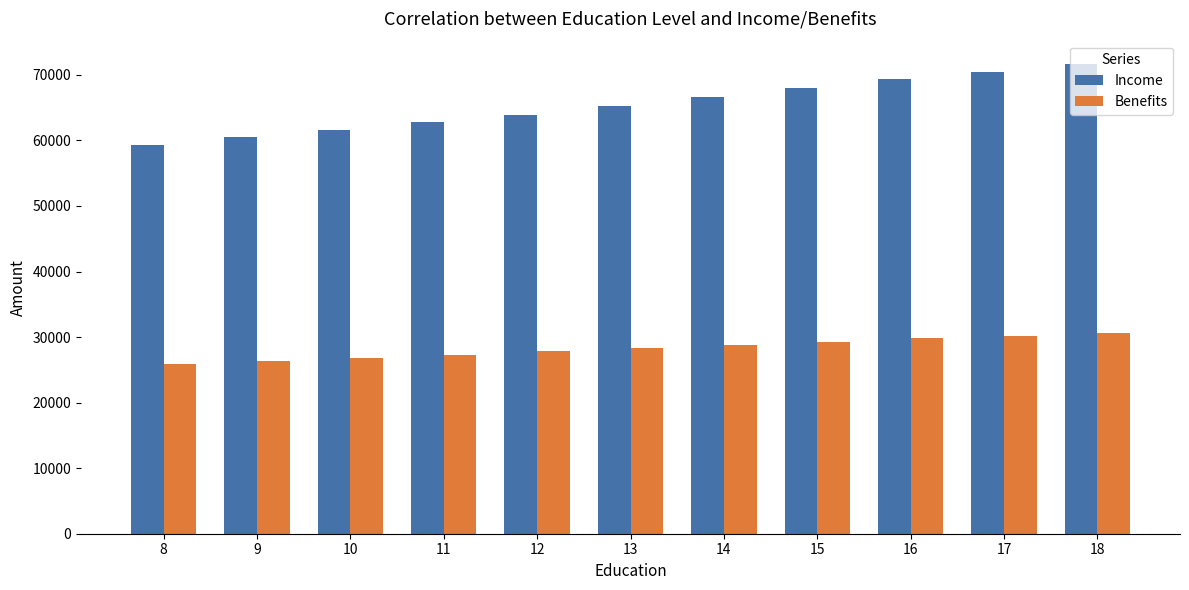

At 14, list the series in order from largest to smallest.

Income, Benefits